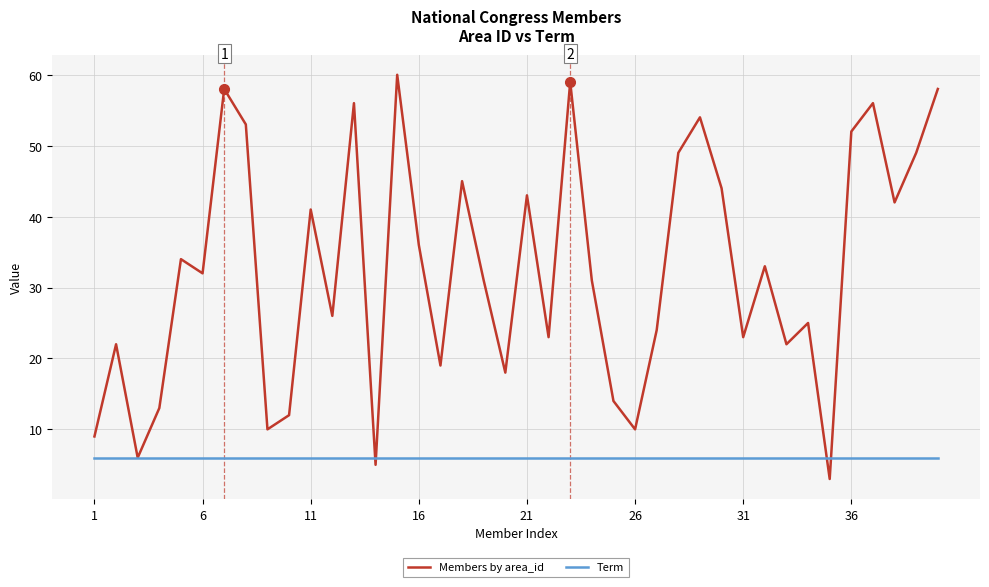

True or false: Members by area_id and Term intersect in this chart.

True